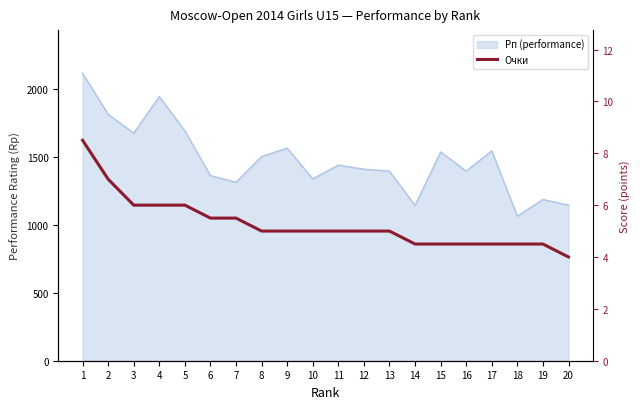

Which label corresponds to the smallest value in the chart?

20